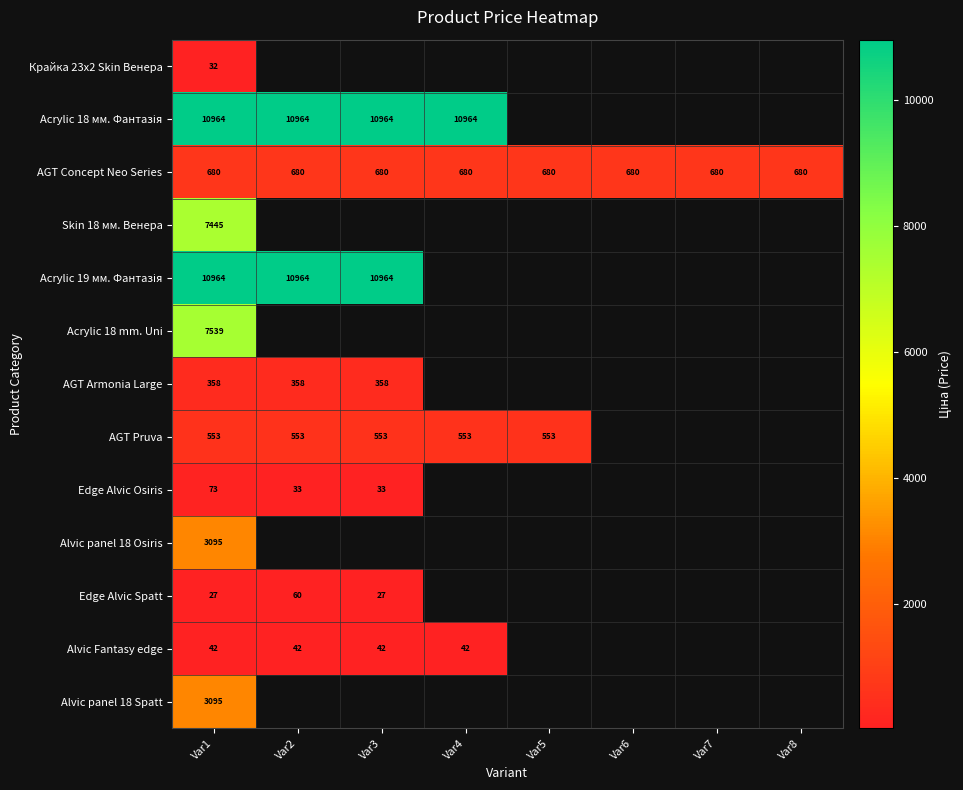

What is the total value across all series at Var1?

44867.0